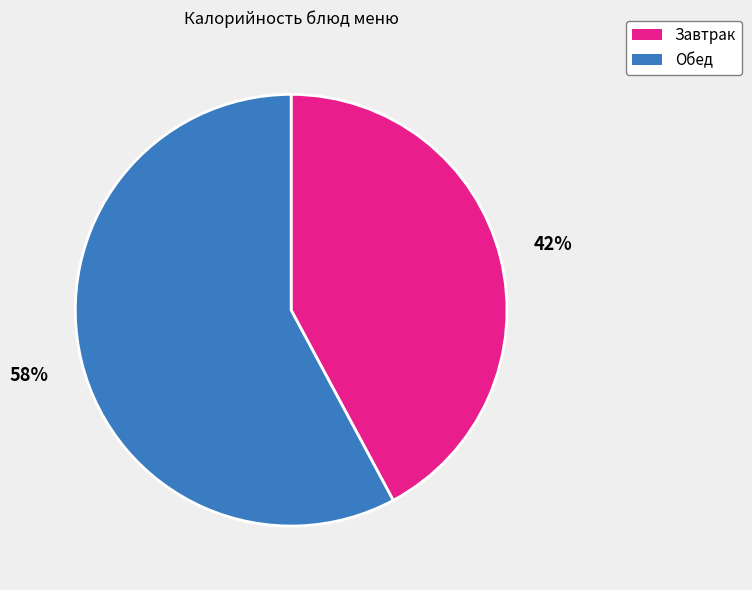

To the nearest percent, what is the average slice percentage?

50%